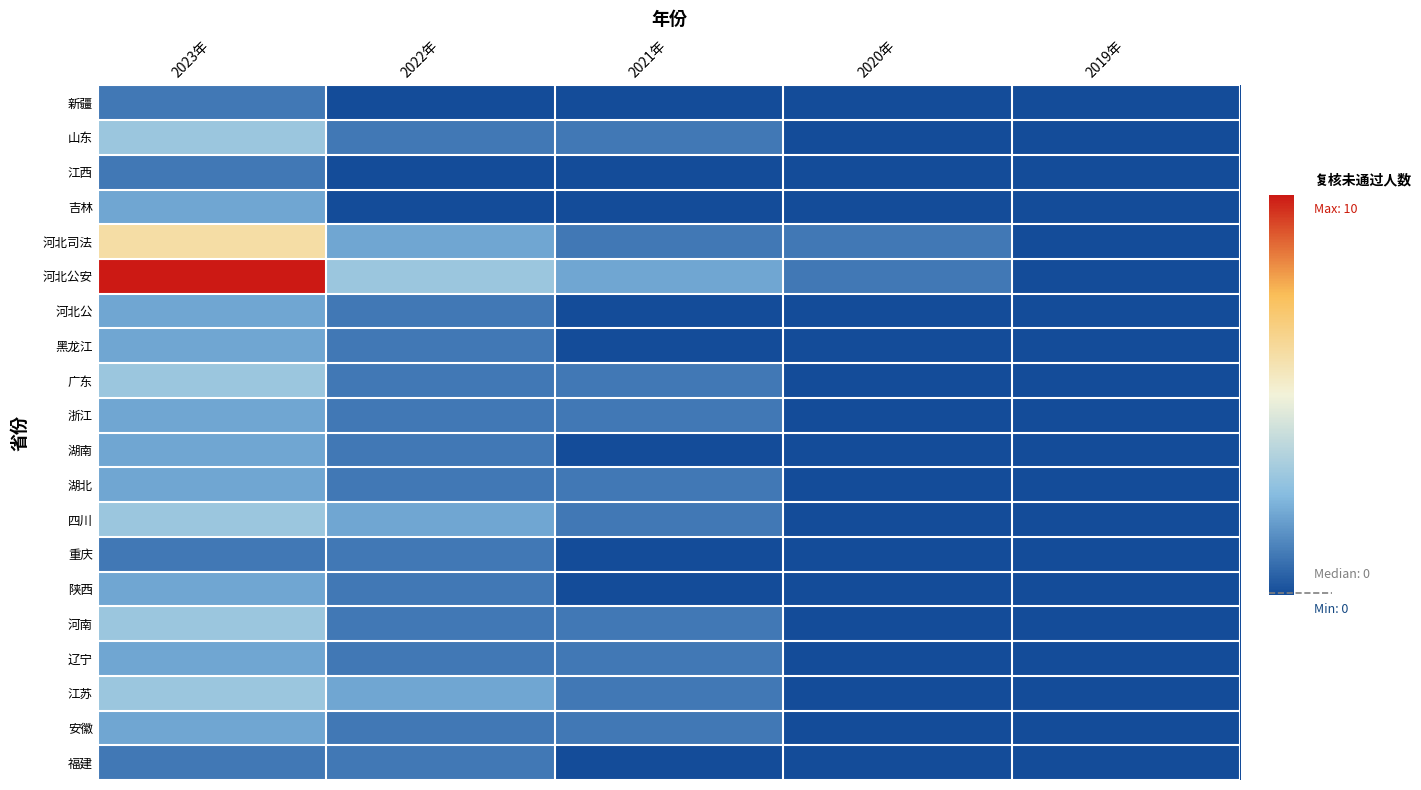

Reading left to right, extract all data points from this chart.

新疆: 2023年=1	2022年=0	2021年=0	2020年=0	2019年=0
山东: 2023年=3	2022年=1	2021年=1	2020年=0	2019年=0
江西: 2023年=1	2022年=0	2021年=0	2020年=0	2019年=0
吉林: 2023年=2	2022年=0	2021年=0	2020年=0	2019年=0
河北司法: 2023年=6	2022年=2	2021年=1	2020年=1	2019年=0
河北公安: 2023年=10	2022年=3	2021年=2	2020年=1	2019年=0
河北公: 2023年=2	2022年=1	2021年=0	2020年=0	2019年=0
黑龙江: 2023年=2	2022年=1	2021年=0	2020年=0	2019年=0
广东: 2023年=3	2022年=1	2021年=1	2020年=0	2019年=0
浙江: 2023年=2	2022年=1	2021年=1	2020年=0	2019年=0
湖南: 2023年=2	2022年=1	2021年=0	2020年=0	2019年=0
湖北: 2023年=2	2022年=1	2021年=1	2020年=0	2019年=0
四川: 2023年=3	2022年=2	2021年=1	2020年=0	2019年=0
重庆: 2023年=1	2022年=1	2021年=0	2020年=0	2019年=0
陕西: 2023年=2	2022年=1	2021年=0	2020年=0	2019年=0
河南: 2023年=3	2022年=1	2021年=1	2020年=0	2019年=0
辽宁: 2023年=2	2022年=1	2021年=1	2020年=0	2019年=0
江苏: 2023年=3	2022年=2	2021年=1	2020年=0	2019年=0
安徽: 2023年=2	2022年=1	2021年=1	2020年=0	2019年=0
福建: 2023年=1	2022年=1	2021年=0	2020年=0	2019年=0